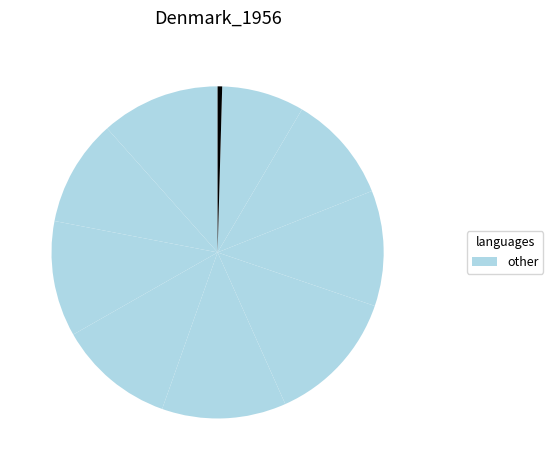

Rank the categories by value from lowest to highest.

pct95, pct85, pct15, pct75, pct65, pct25, pct35, pct05, pct45, pct55